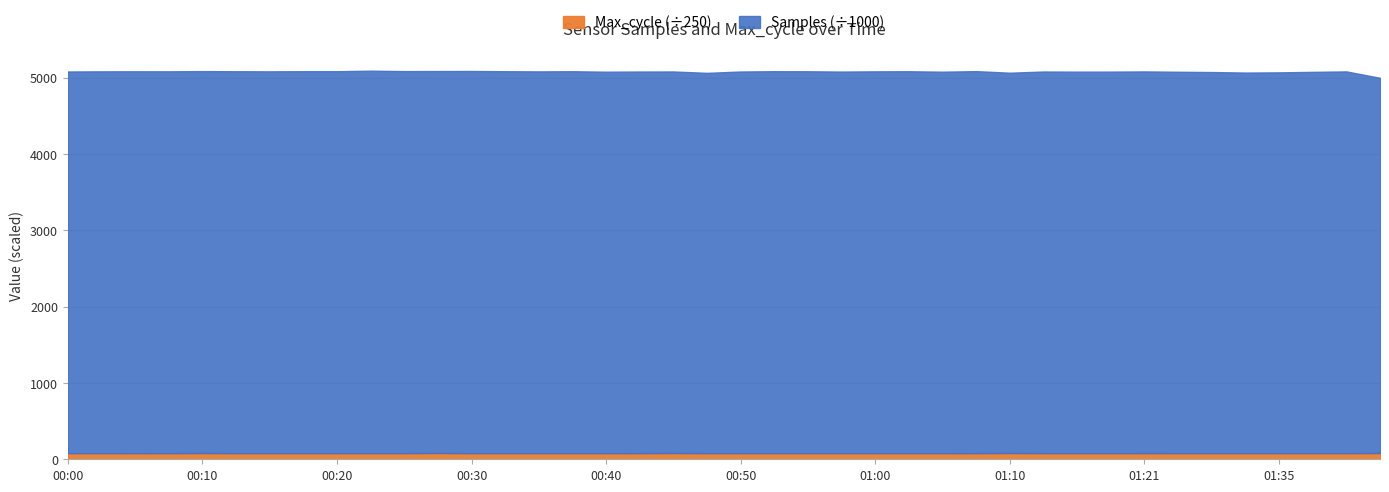

Is the value of Max_cycle at 00:35 greater than the value of Samples at 00:55?

No